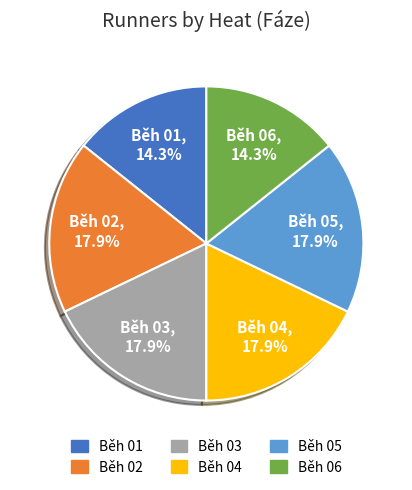

Approximately how many times larger is the value at Běh 02 compared to Běh 05?

1.0